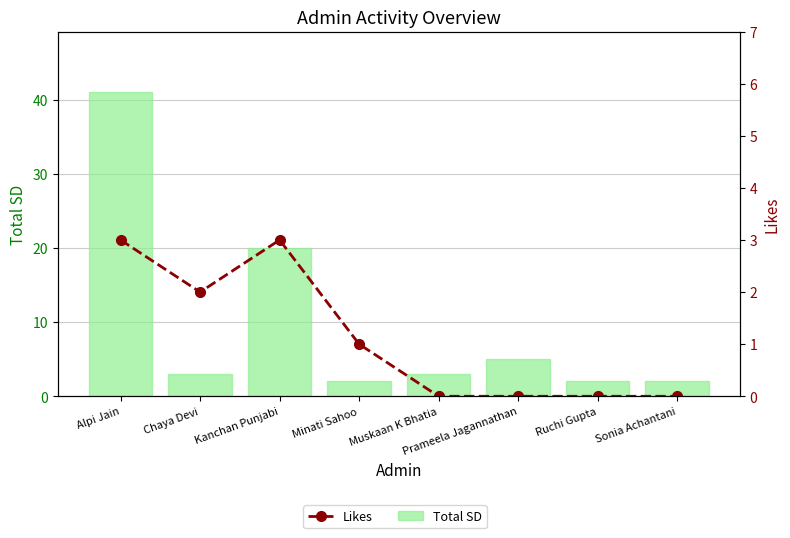

Reading left to right, list all the values displayed in this chart.

Total SD: Alpi Jain=41	Chaya Devi=3	Kanchan Punjabi=20	Minati Sahoo=2	Muskaan K Bhatia=3	Prameela Jagannathan=5	Ruchi Gupta=2	Sonia Achantani=2
Likes: Alpi Jain=3	Chaya Devi=2	Kanchan Punjabi=3	Minati Sahoo=1	Muskaan K Bhatia=0	Prameela Jagannathan=0	Ruchi Gupta=0	Sonia Achantani=0